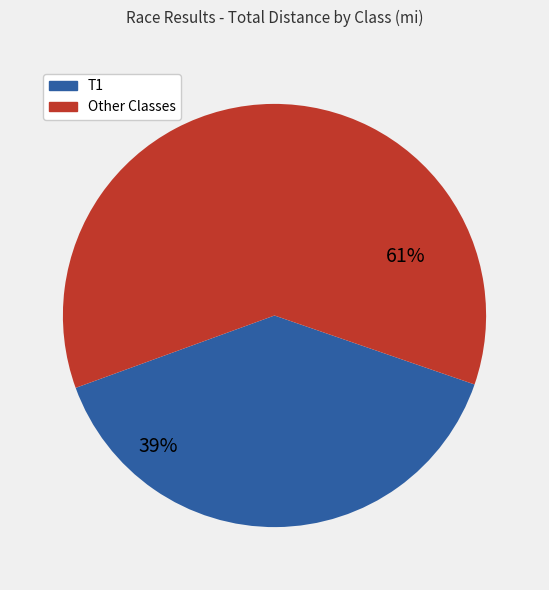

How many segments does this pie chart have?

2